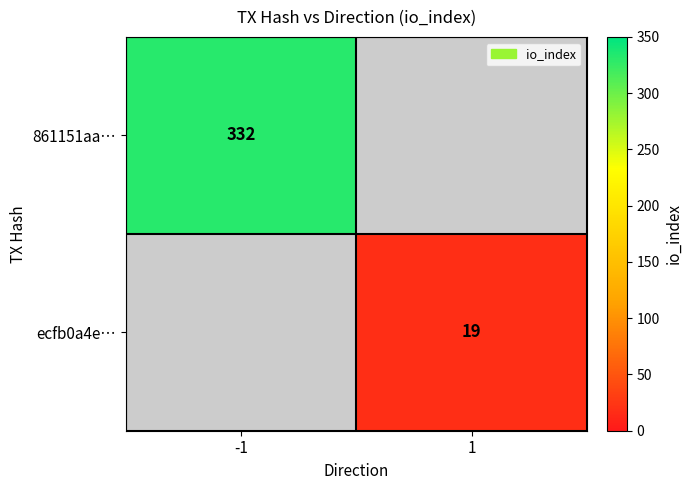

The value of ecfb0a4e… at 1 is 31. True or false?

False